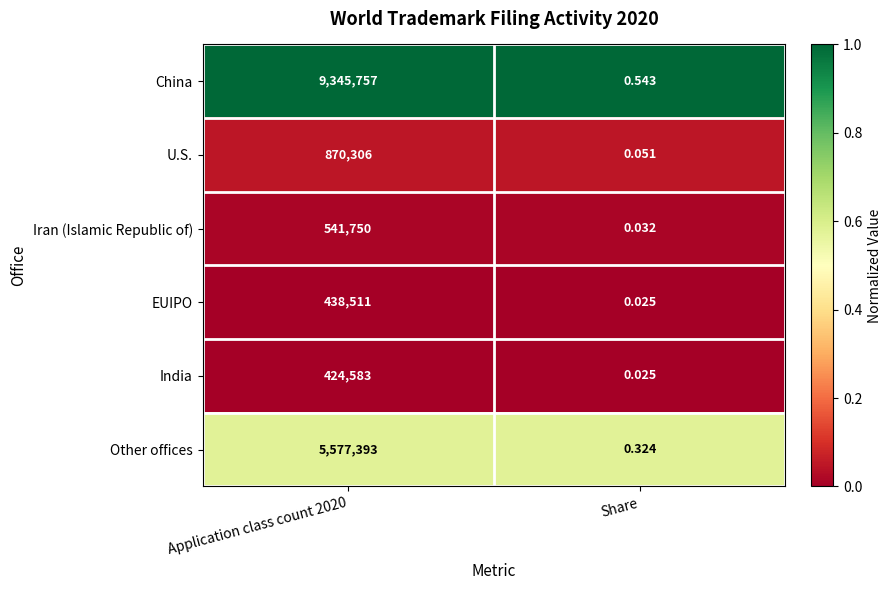

Is the value of China at Share greater than the value of India at Share?

Yes